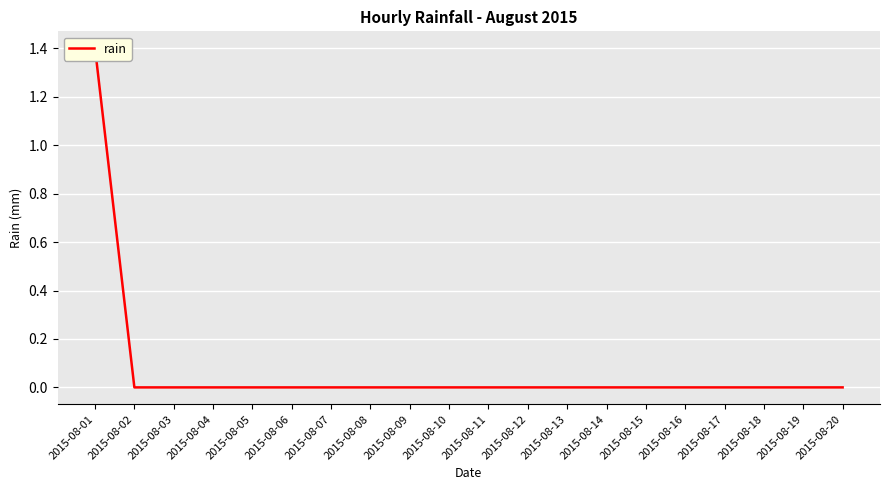

The value at 2015-08-07 is 0.6. True or false?

False